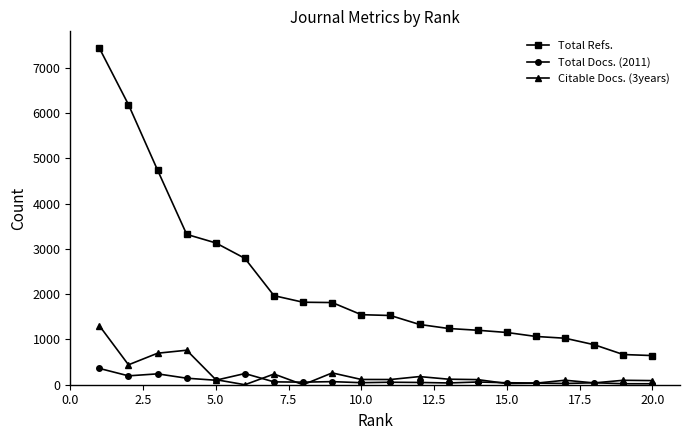

Which series has the largest total across all categories?

Total Refs.